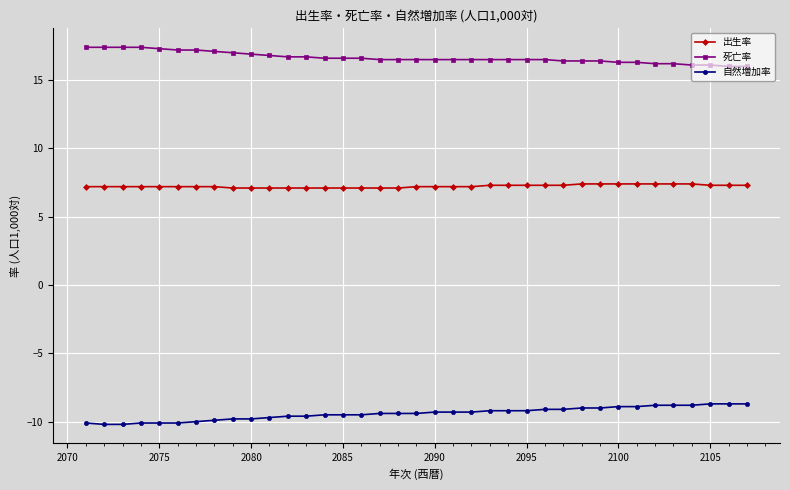

Rank the series by their average value, from lowest to highest.

自然増加率, 出生率, 死亡率